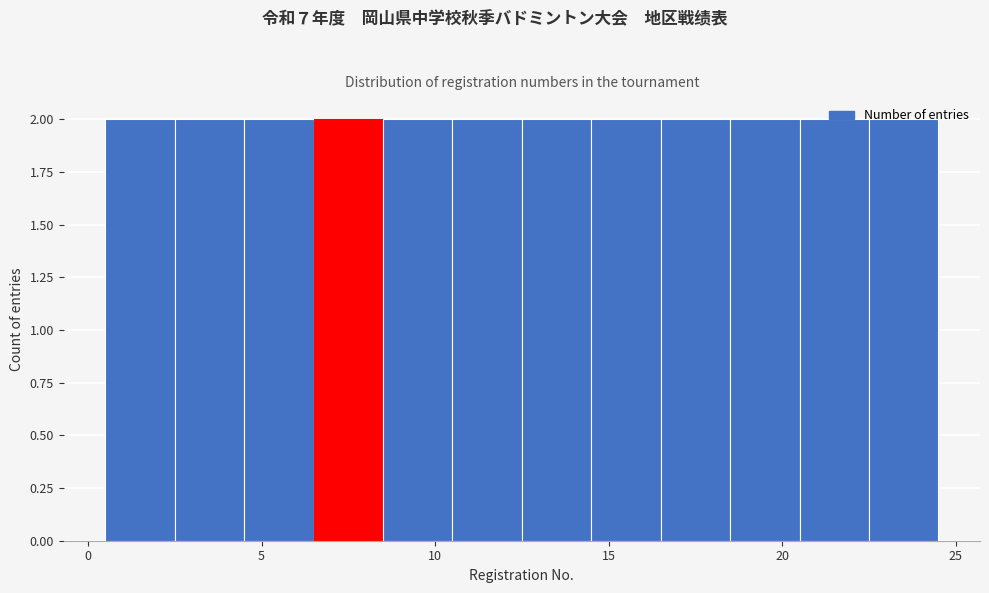

Reading left to right, transcribe this chart: for each bar, give the range it covers on the x-axis and its height. The values are not printed on the chart, so give them approximately, as read against the axis.

0.5 to 2.5: 2
2.5 to 4.5: 2
4.5 to 6.5: 2
6.5 to 8.5: 2
8.5 to 10.5: 2
10.5 to 12.5: 2
12.5 to 14.5: 2
14.5 to 16.5: 2
16.5 to 18.5: 2
18.5 to 20.5: 2
20.5 to 22.5: 2
22.5 to 24.5: 2